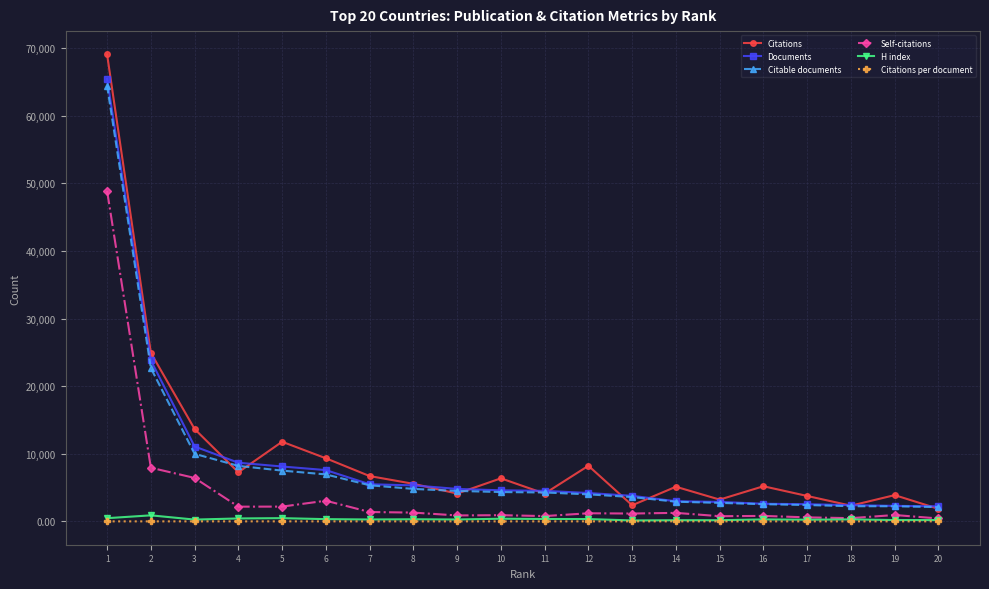

List the series in order of their peak value, highest first.

Citations, Documents, Citable documents, Self-citations, H index, Citations per document